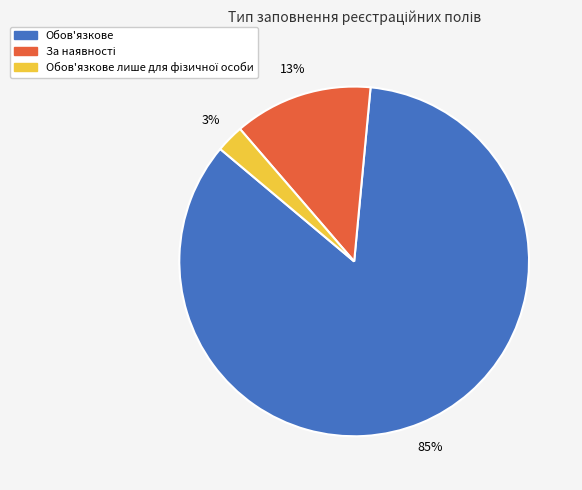

To the nearest percent, what is the average slice percentage?

33%